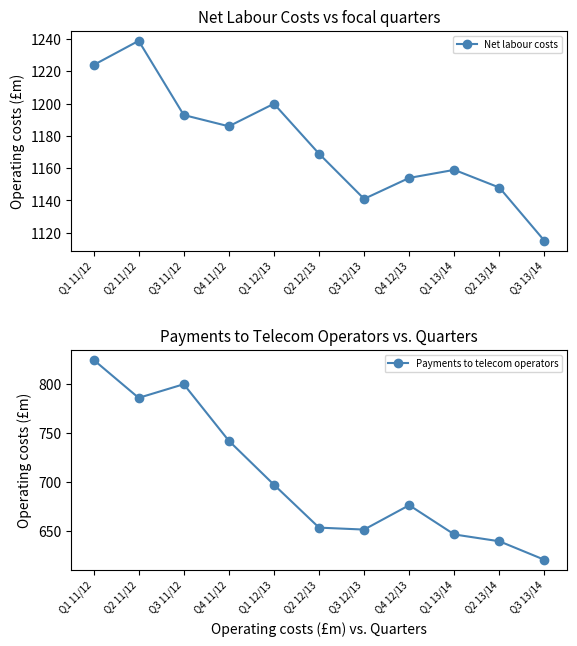

True or false: Payments to telecom operators and Net labour costs cross at least once.

False